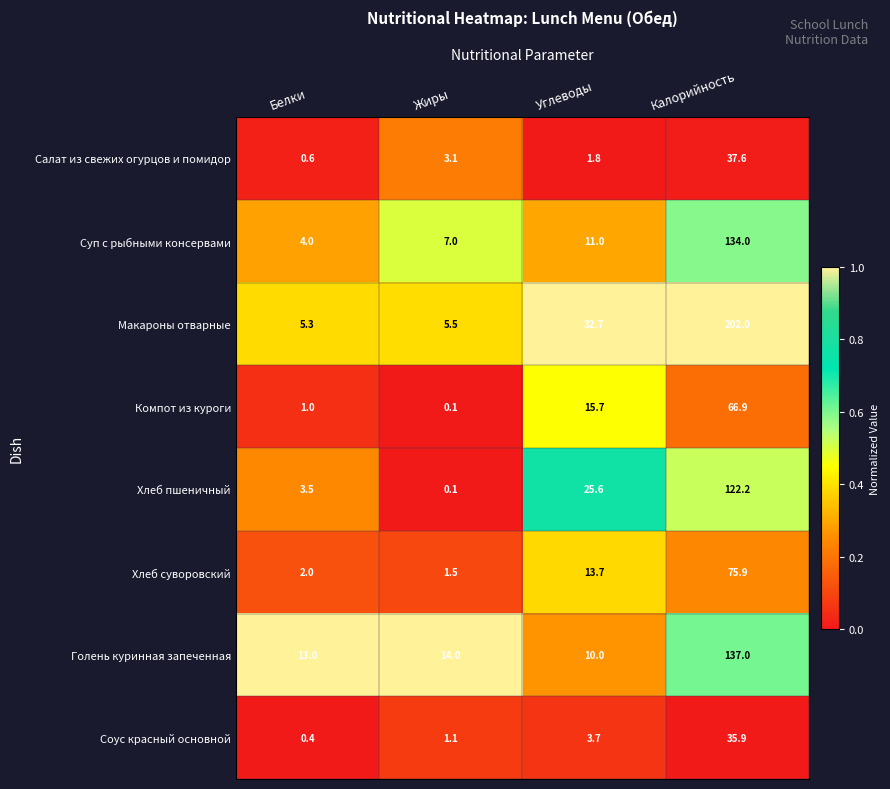

How many categories are shown in the chart?

4